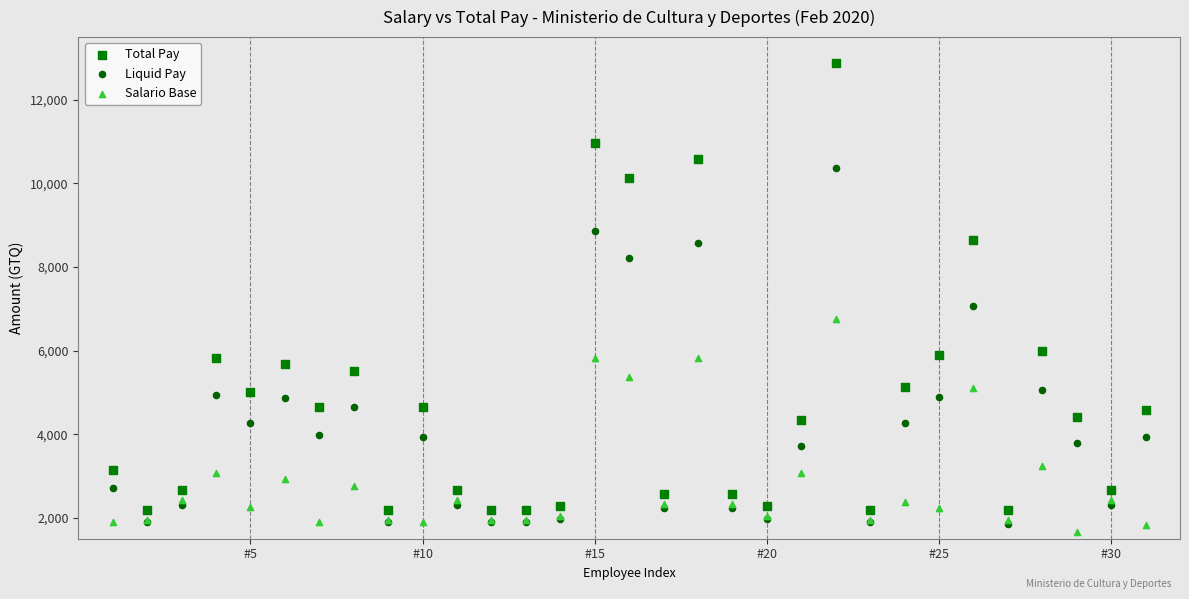

Across all series, what Y value is closest to 7276?

7057.3